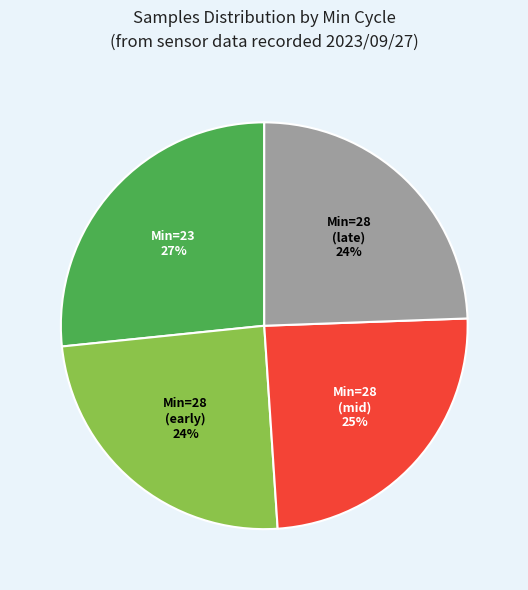

Is there a majority slice in this chart?

No